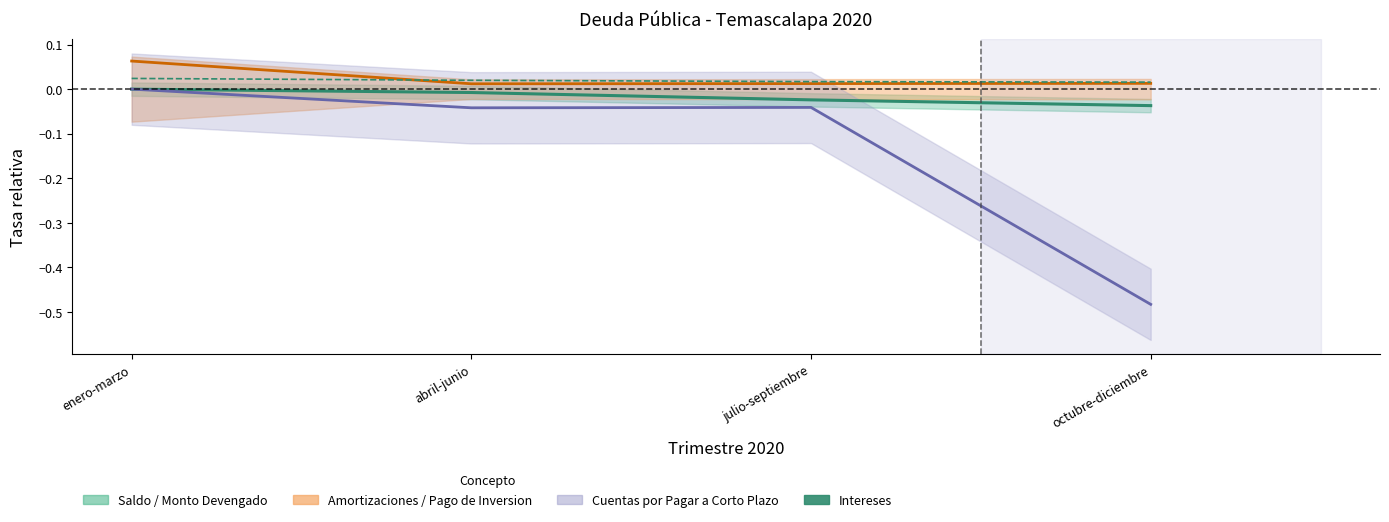

What position from the right is octubre-diciembre?

1